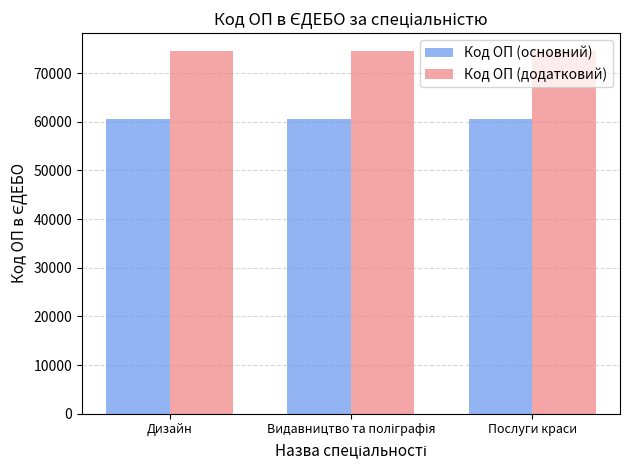

Rank the series by their maximum value, from lowest to highest.

Код ОП (основний), Код ОП (додатковий)